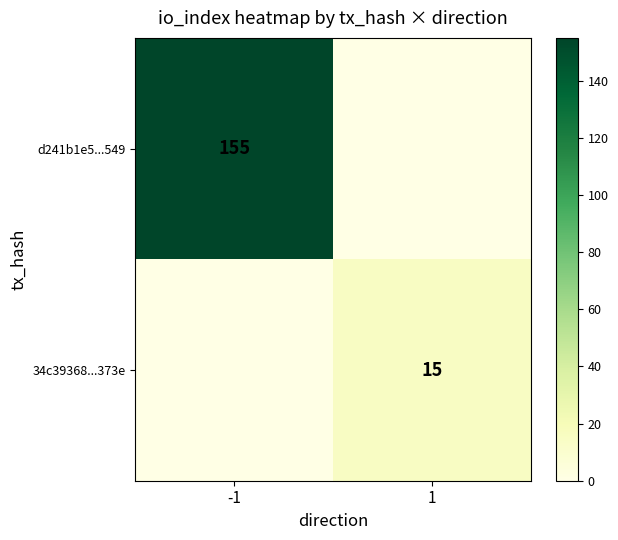

The d241b1e5...549 series shows 155 at -1. True or false?

True